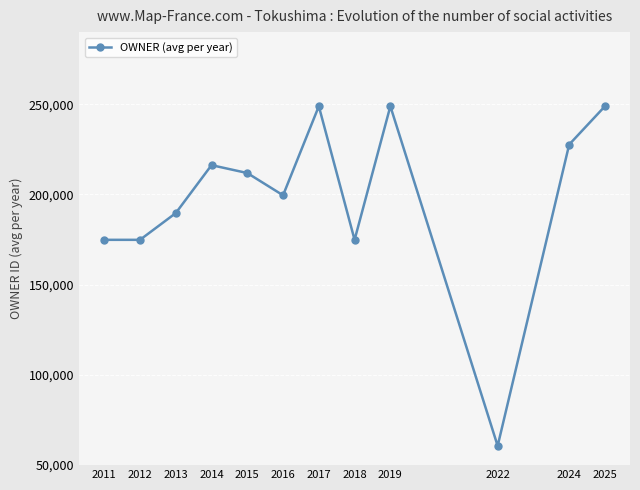

Reading left to right, extract all data points from this chart.

2011=174876.0	2012=174876.0	2013=189685.0	2014=216265.6	2015=211898.5	2016=199557.7	2017=248921.0	2018=174876.0	2019=248921.0	2022=60670.0	2024=227695.0	2025=248921.0